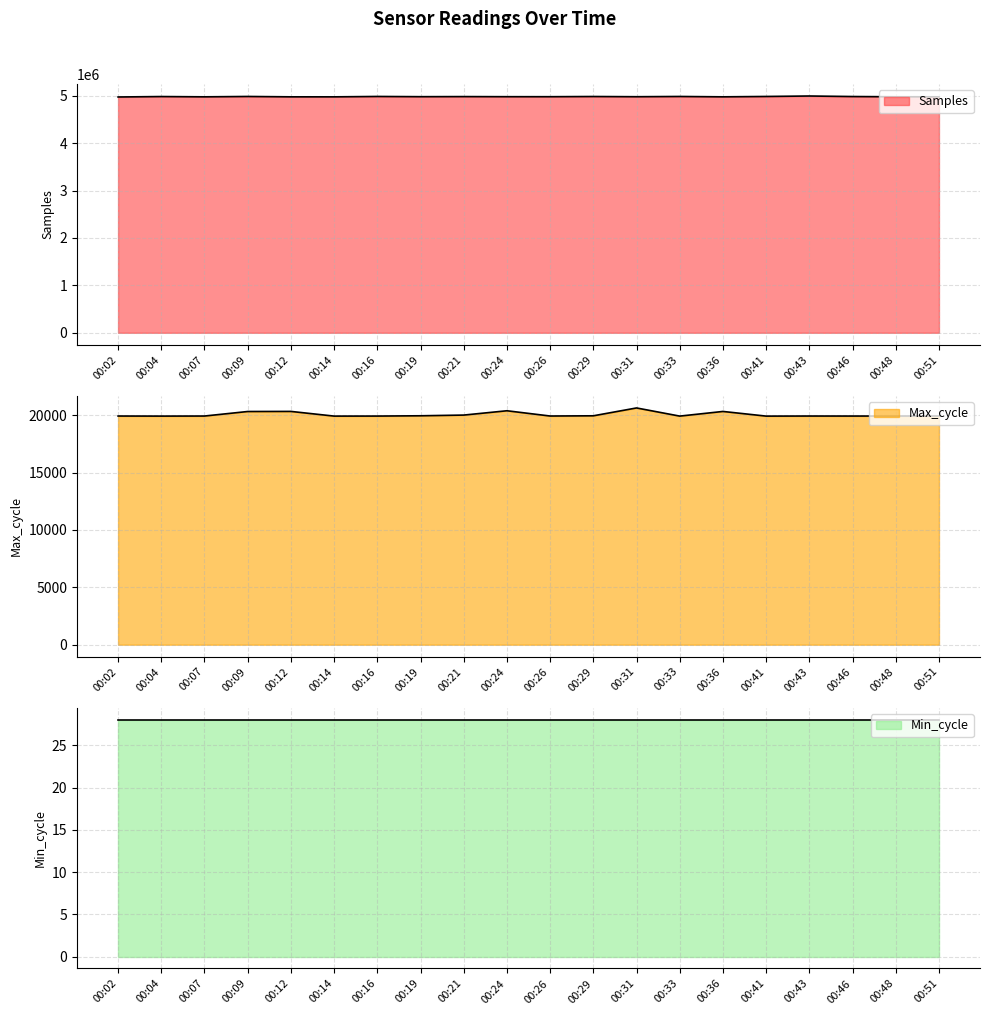

The Samples series shows 4978097 at 00:14. True or false?

True